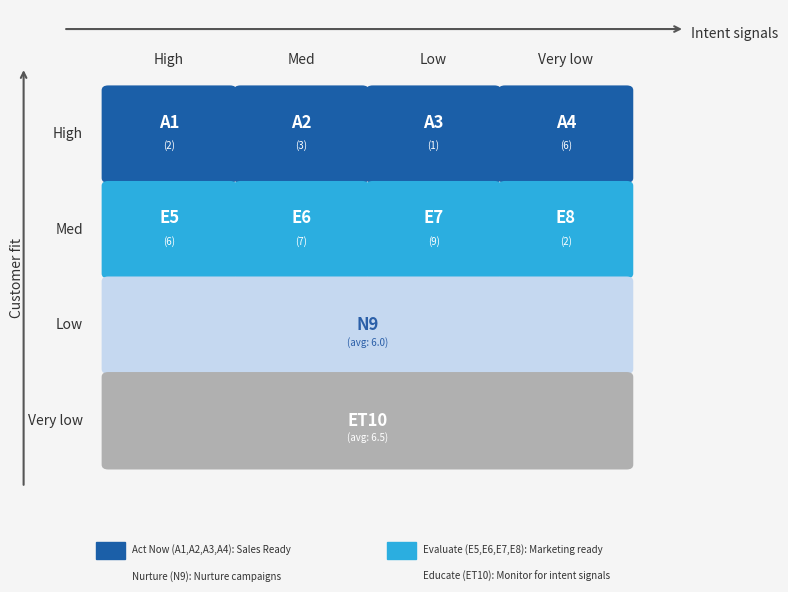

Count the row3 values in the range 3 to 7.

5